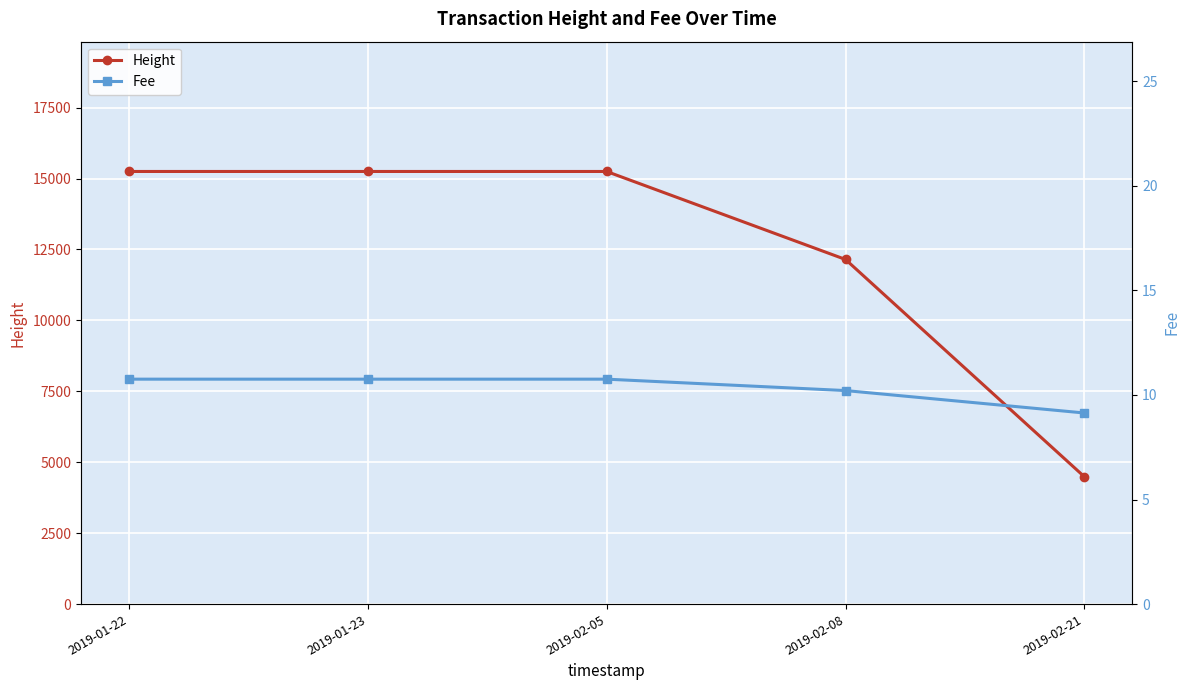

Count the number of data series in this chart.

2